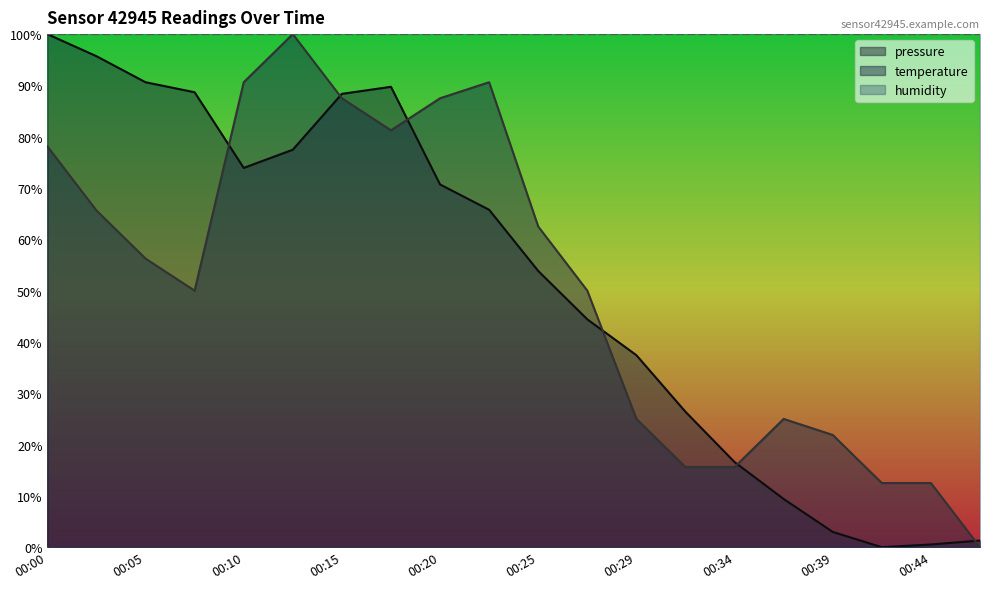

Is it true that pressure equals 140.6 at 00:07?

False